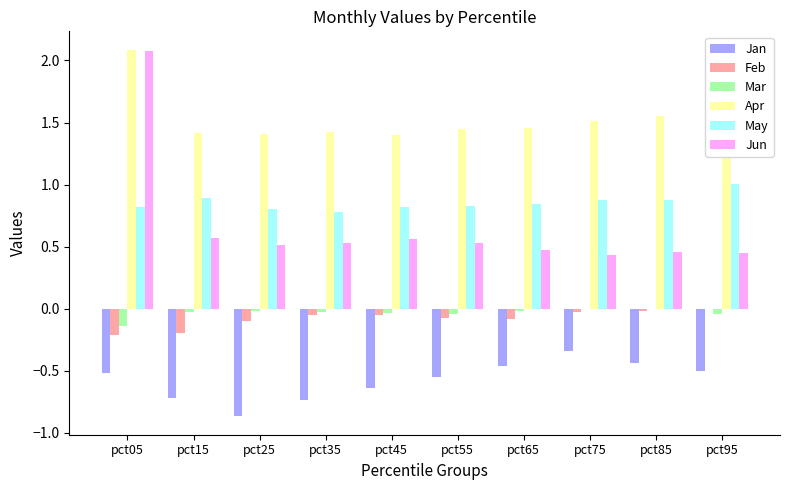

Does the chart contain stacked bars?

No